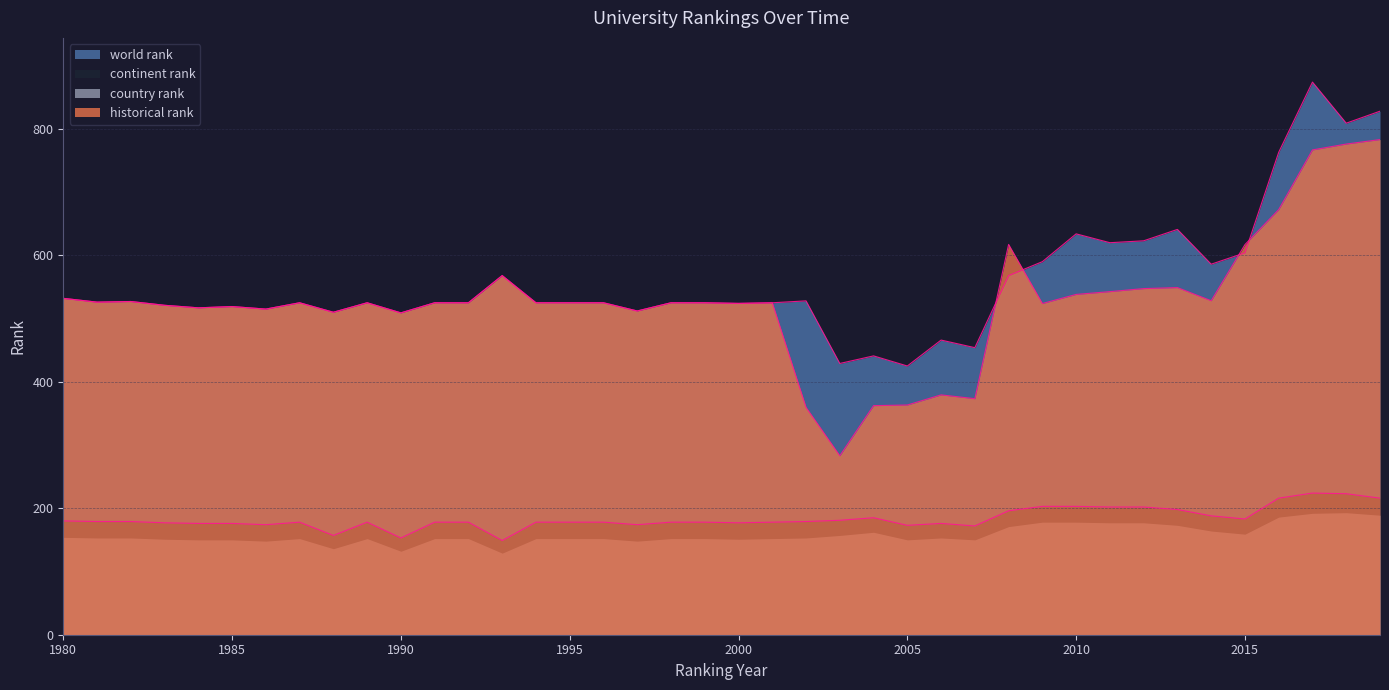

At which category does continent rank reach its first local peak?

1987